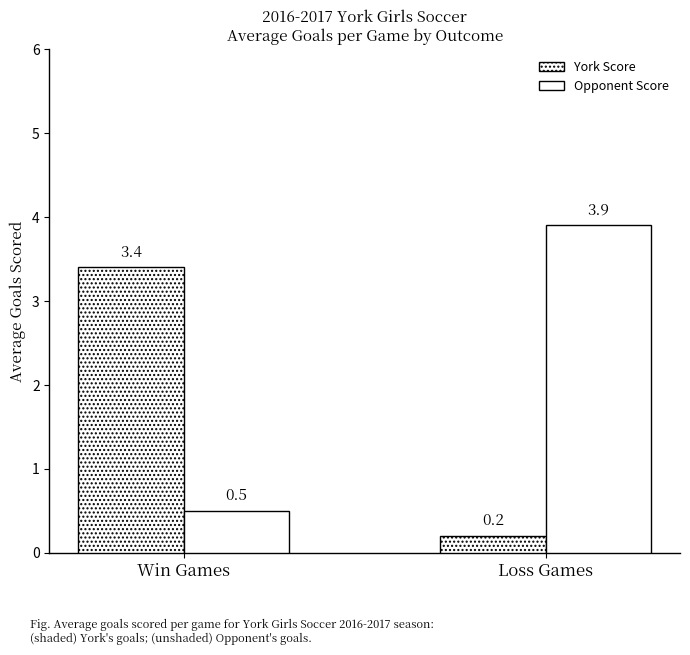

Does the chart contain any negative values?

No